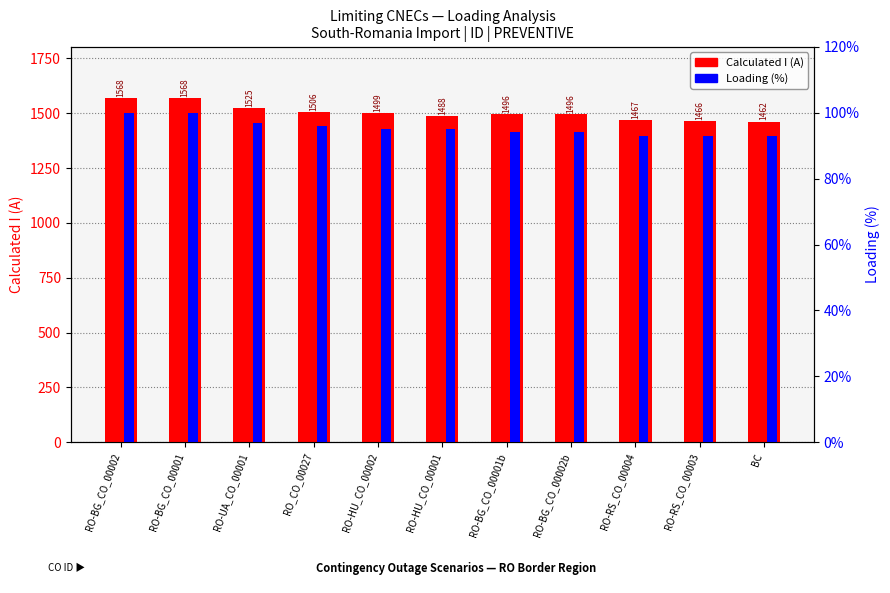

The value of Loading (%) at RO-RS_CO_00004 is 93. True or false?

True